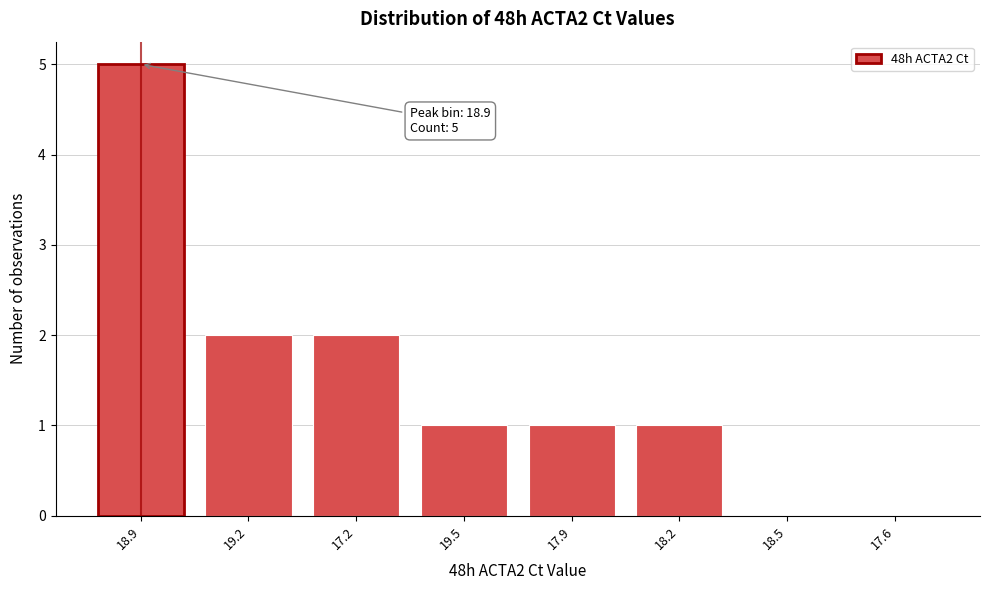

Reading left to right, list all the values displayed in this chart.

18.9=5	19.2=2	17.2=2	19.5=1	17.9=1	18.2=1	18.5=0	17.6=0